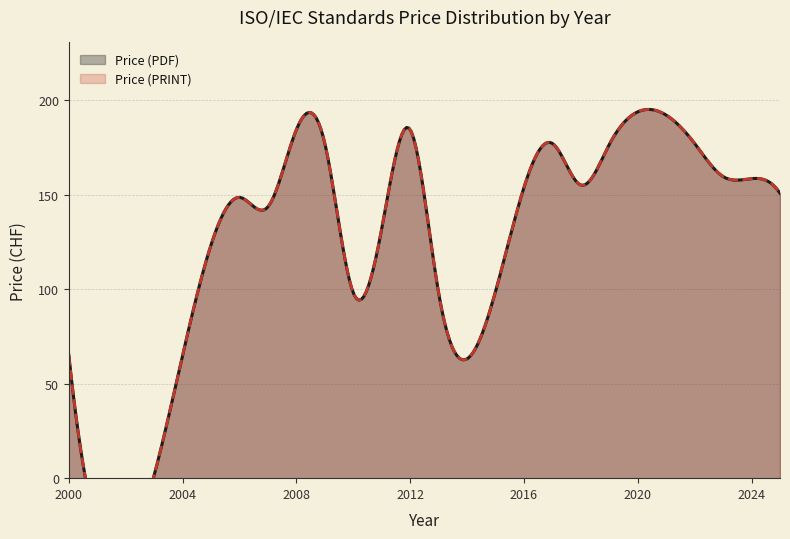

How many data points in Price (PRINT) are less than 155?

17